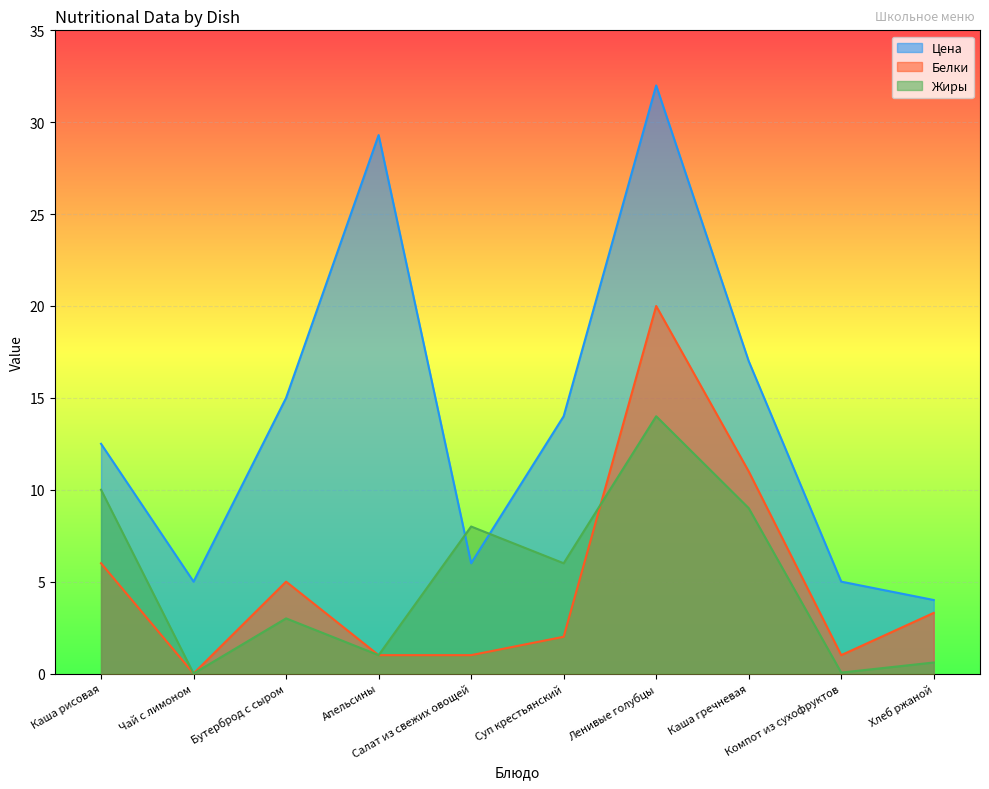

How many lines are shown in the chart?

3